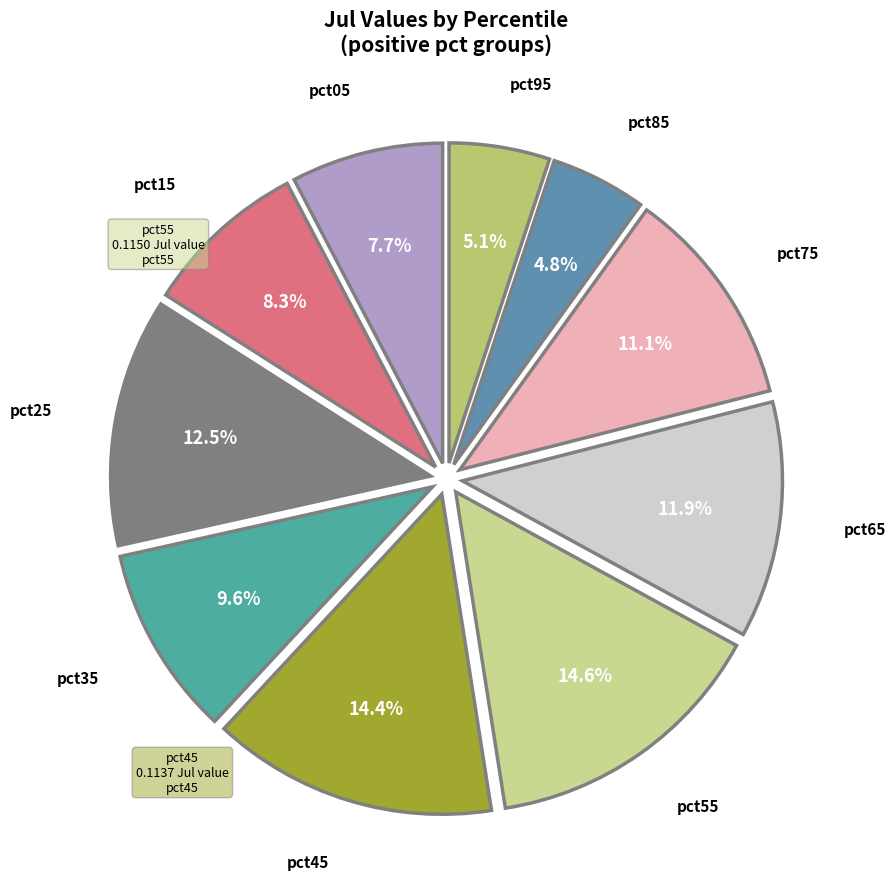

Is there a majority slice in this chart?

No